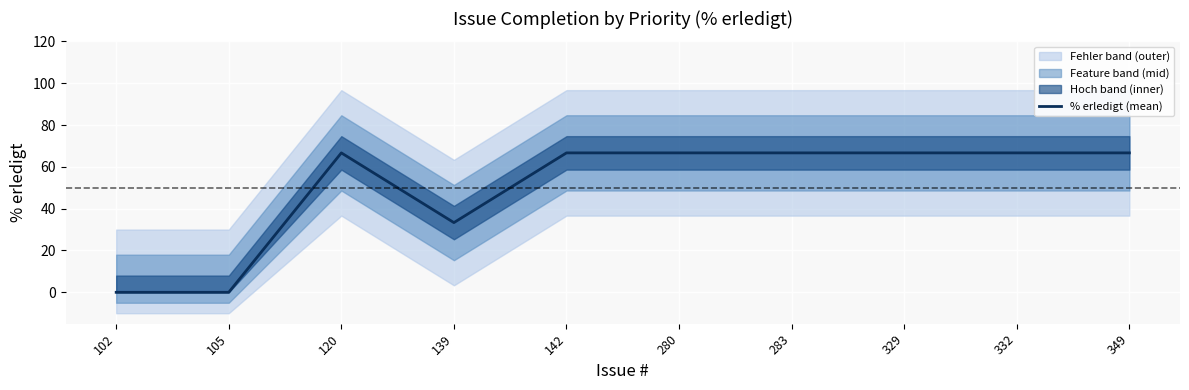

Approximately how many times larger is the value at 120 compared to 329?

1.0